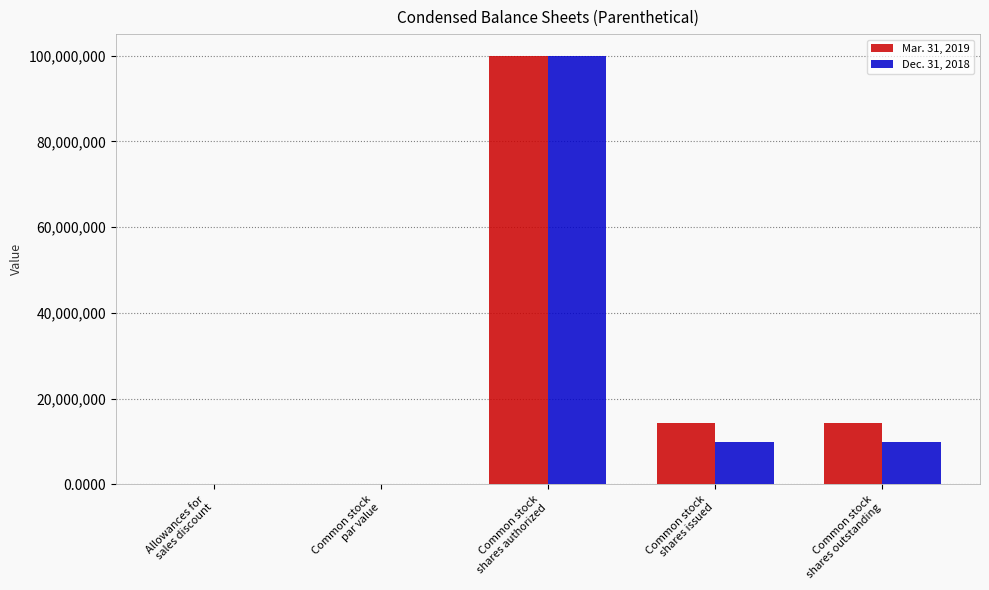

What is the sum of all Dec. 31, 2018 values?

119754746.0